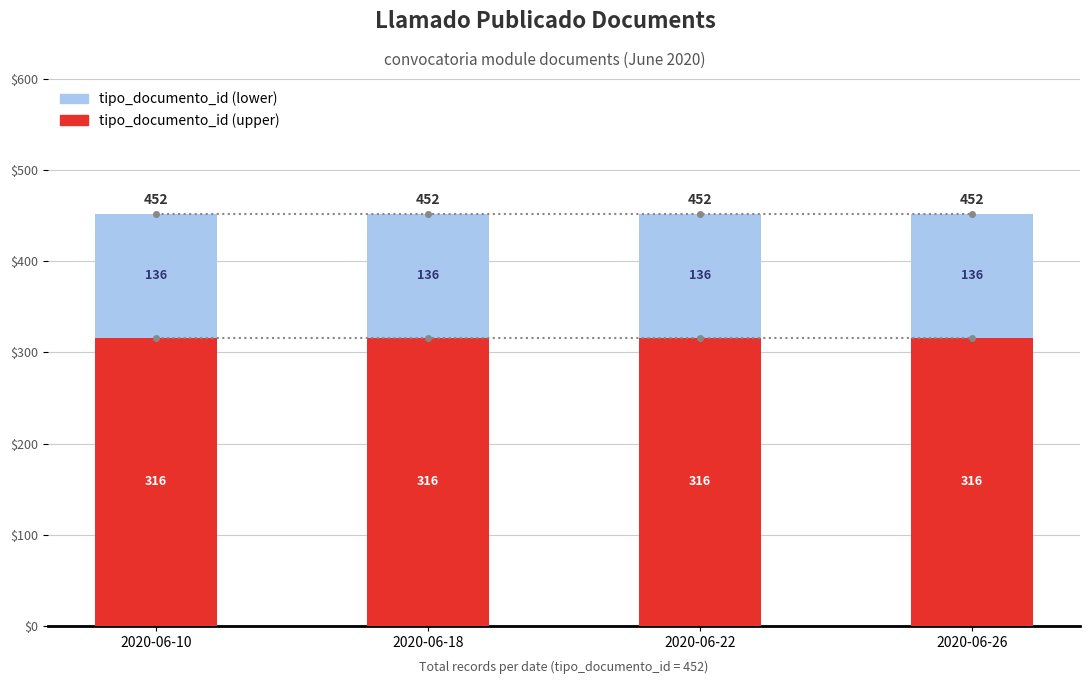

What is the total value across all series at 2020-06-22?

452